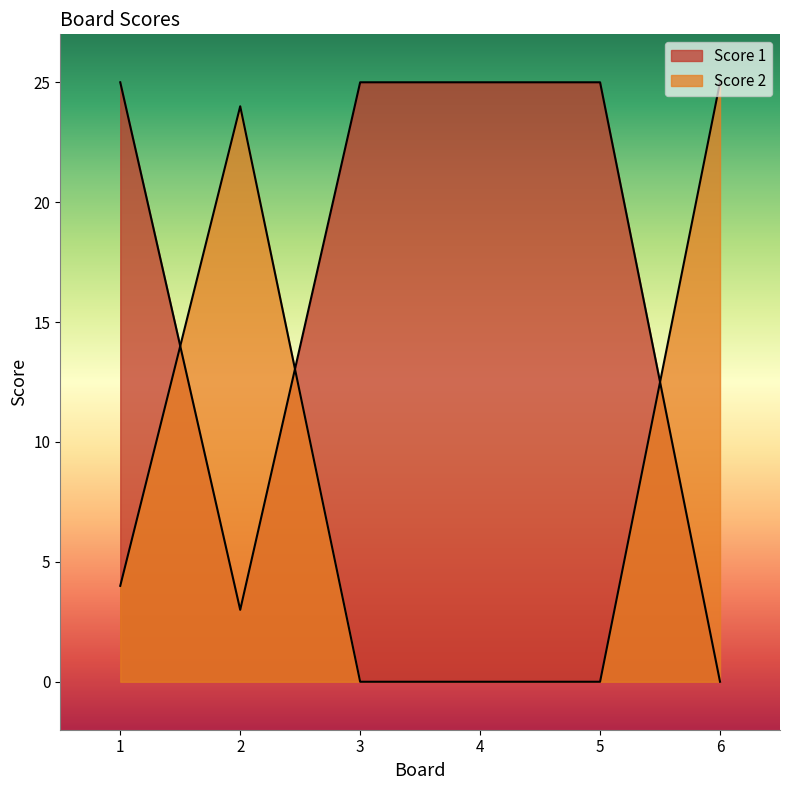

Which series has the largest total across all categories?

Score 1